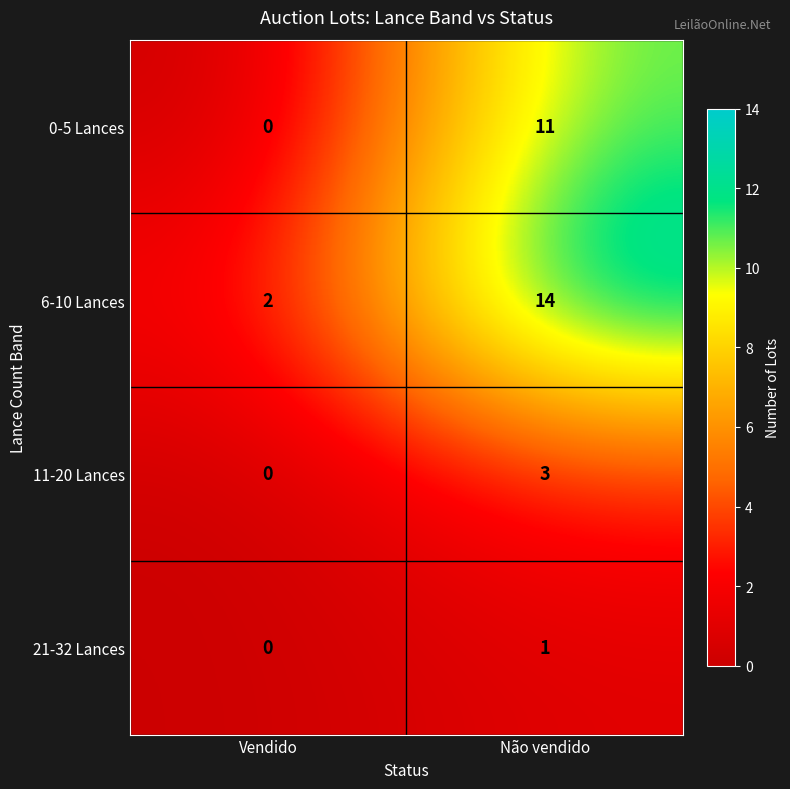

Reading left to right, list all the values displayed in this chart.

0-5 Lances: Vendido=0	Não vendido=11
6-10 Lances: Vendido=2	Não vendido=14
11-20 Lances: Vendido=0	Não vendido=3
21-32 Lances: Vendido=0	Não vendido=1